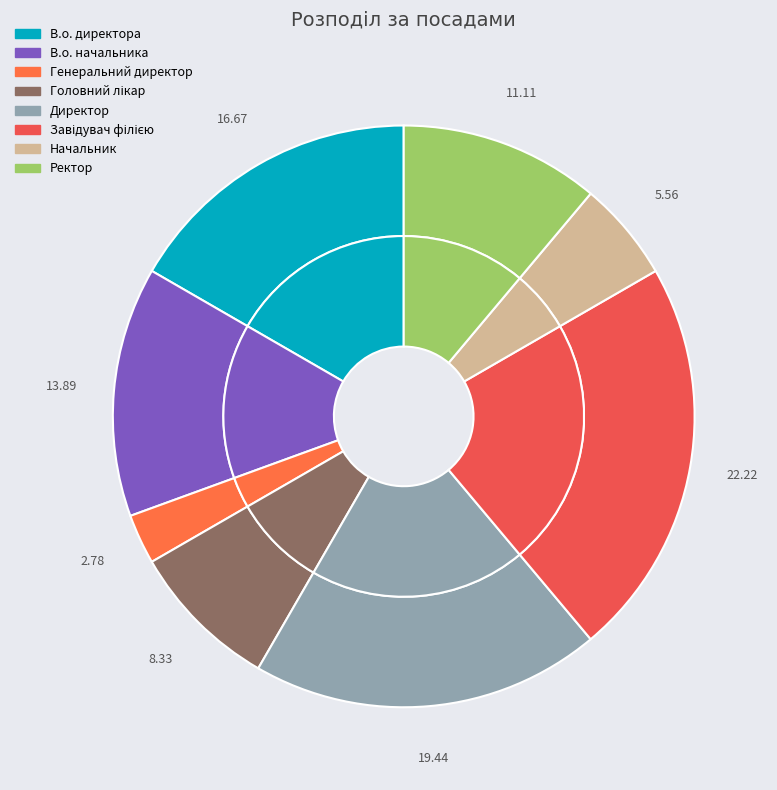

Do Ректор and Директор together represent more than half of the pie?

No